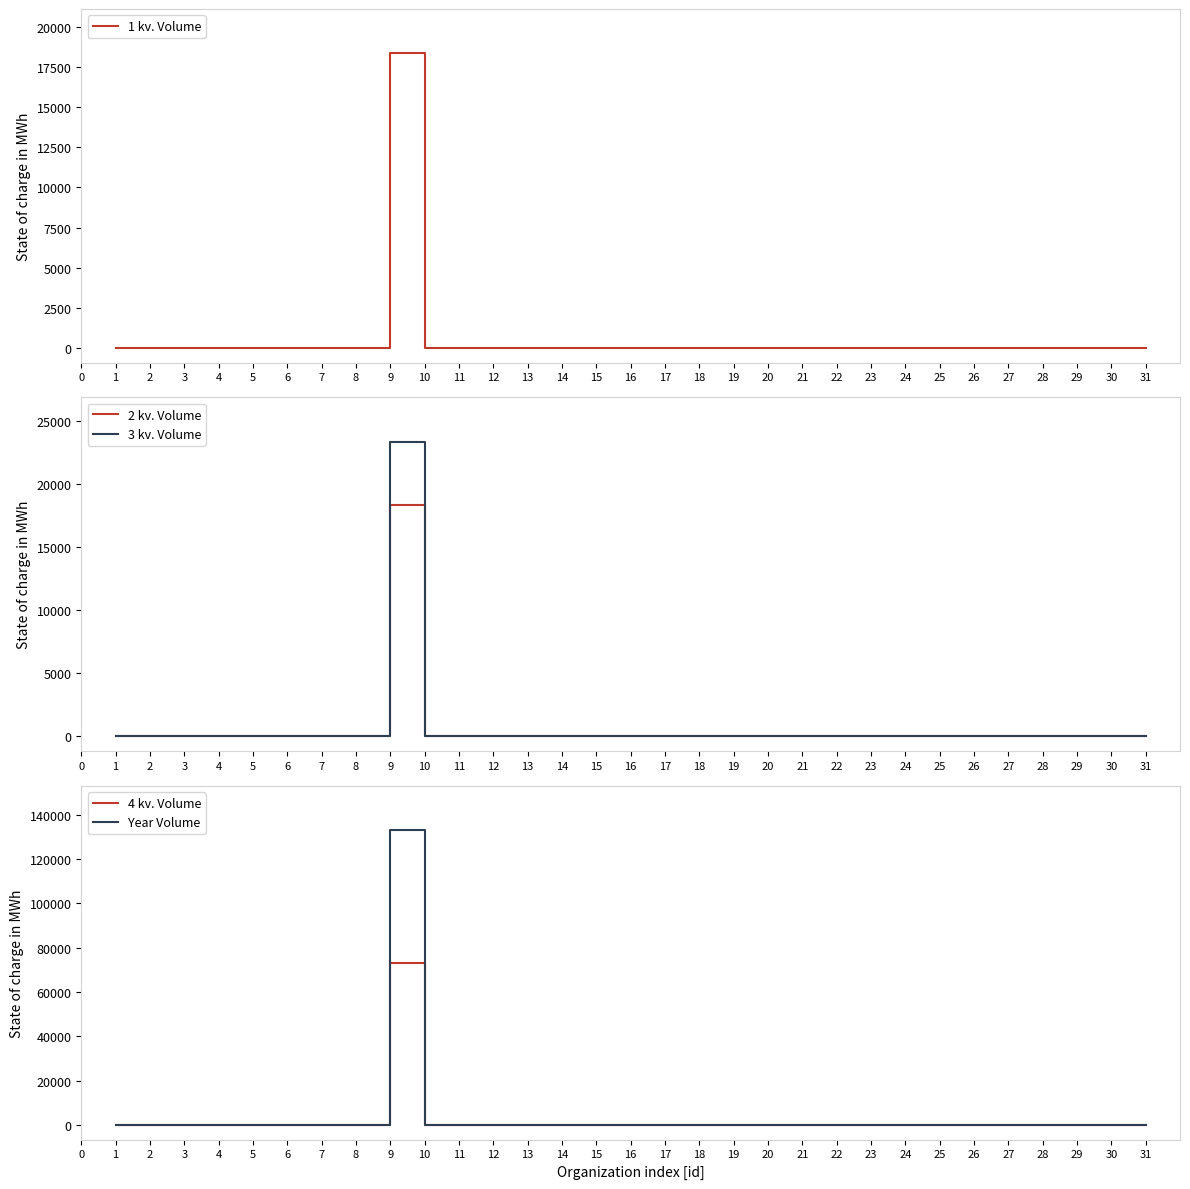

List the series in order of their peak value, highest first.

Year Volume, 4 kv. Volume, 3 kv. Volume, 1 kv. Volume, 2 kv. Volume